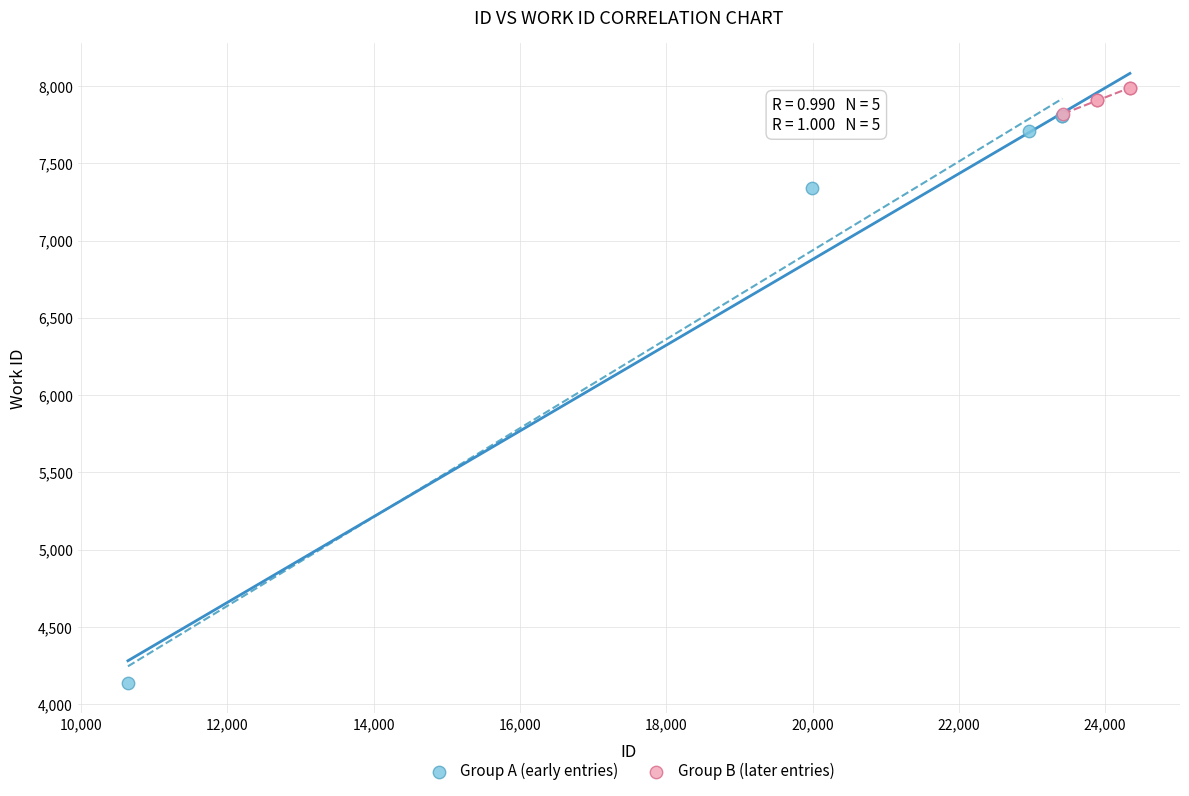

Which series contains the lowest Y value?

Group A (early entries)